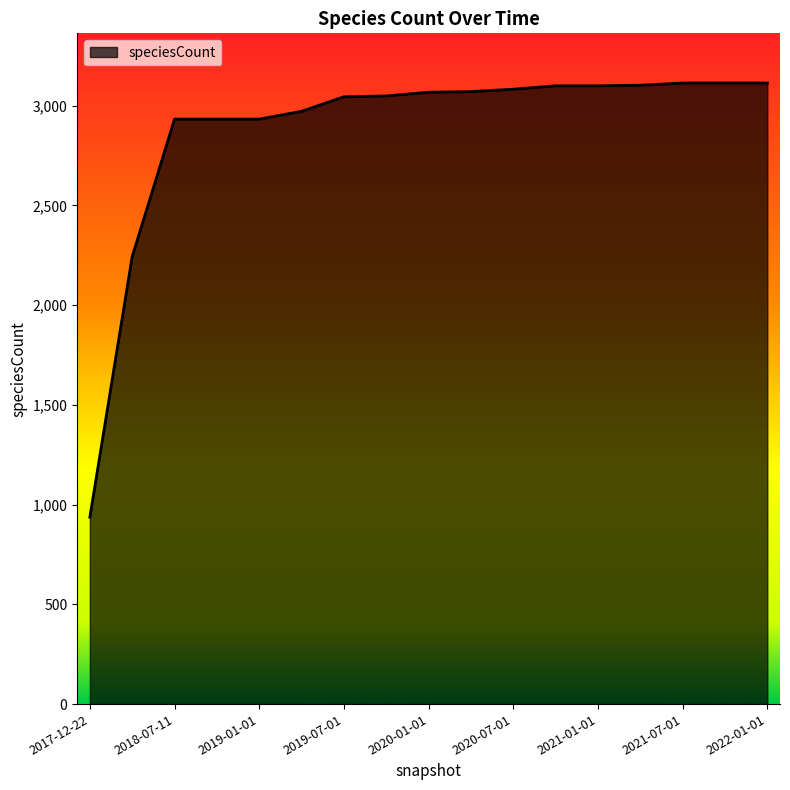

How many lines are shown in the chart?

1